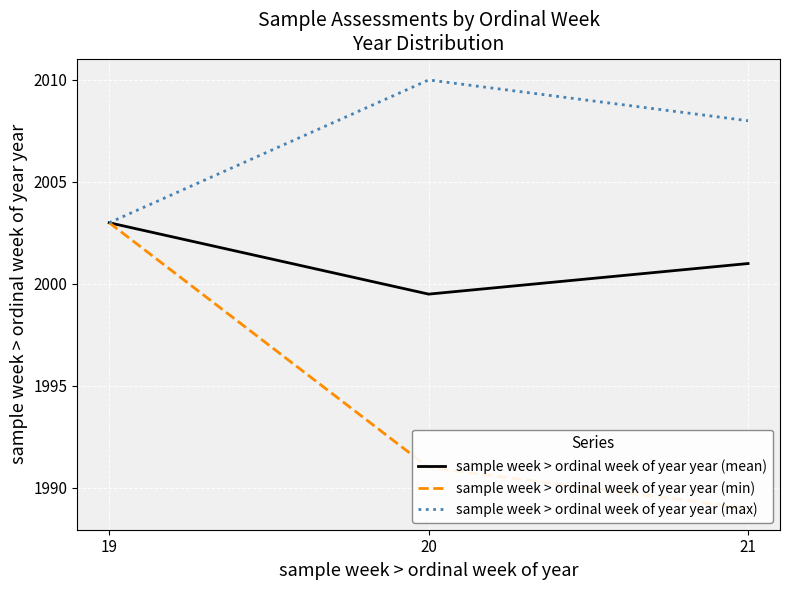

Which has a higher value, 19 or 21?

19